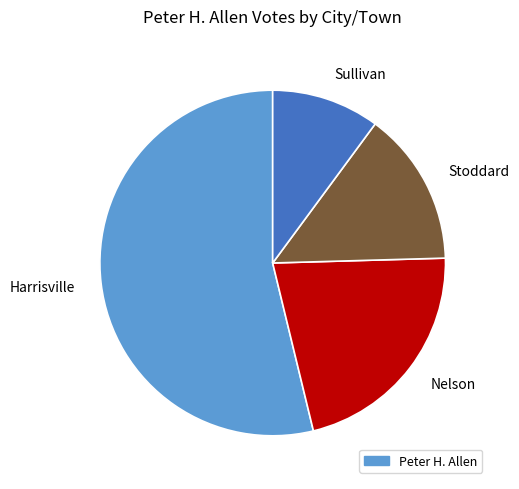

Is it true that Stoddard is 1% of the pie?

False